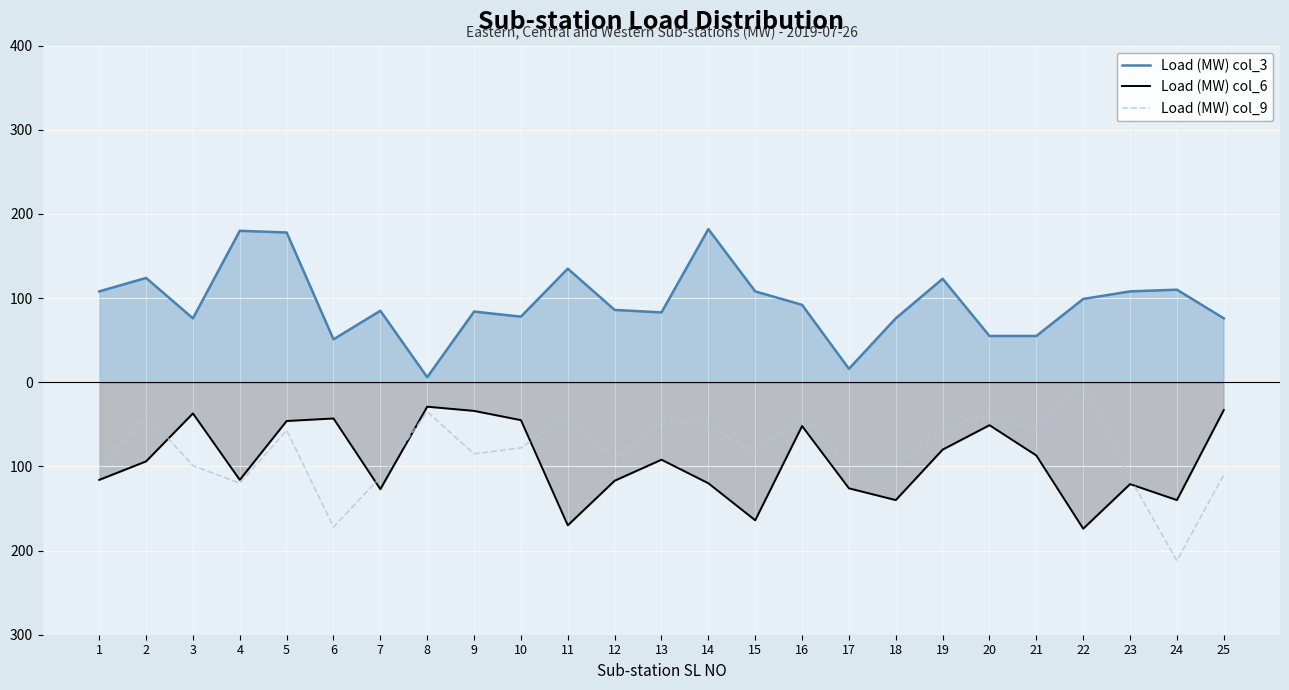

True or false: Load (MW) col_6 has a value of -92 at 13.

True